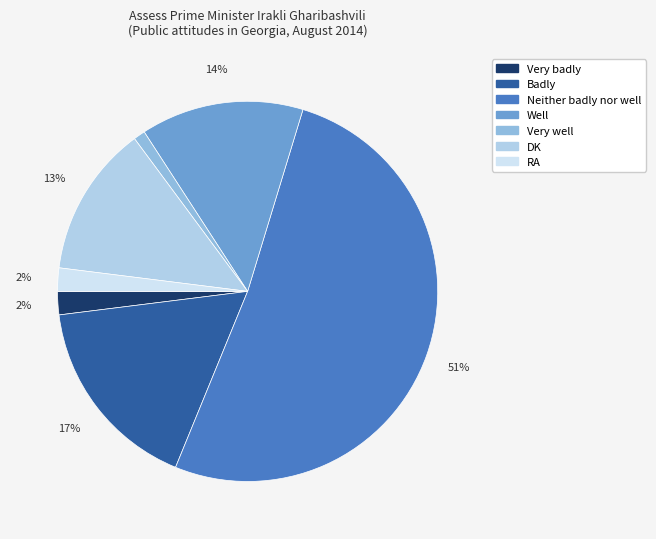

To the nearest percent, what is the difference between the largest and smallest slice percentages?

50%